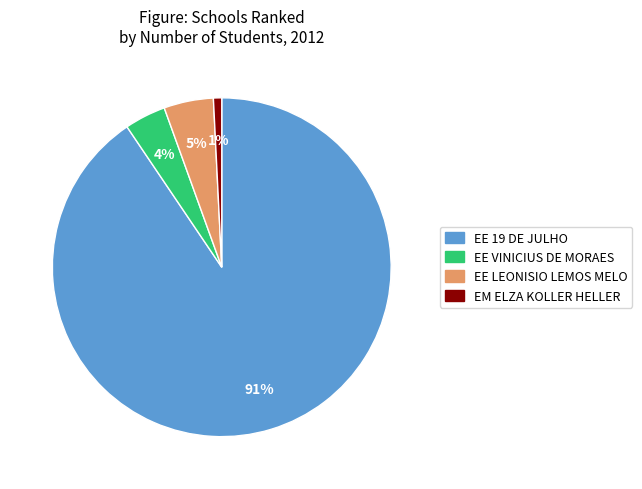

To the nearest percent, what is the difference between the EM ELZA KOLLER HELLER and EE VINICIUS DE MORAES slice percentages?

3%